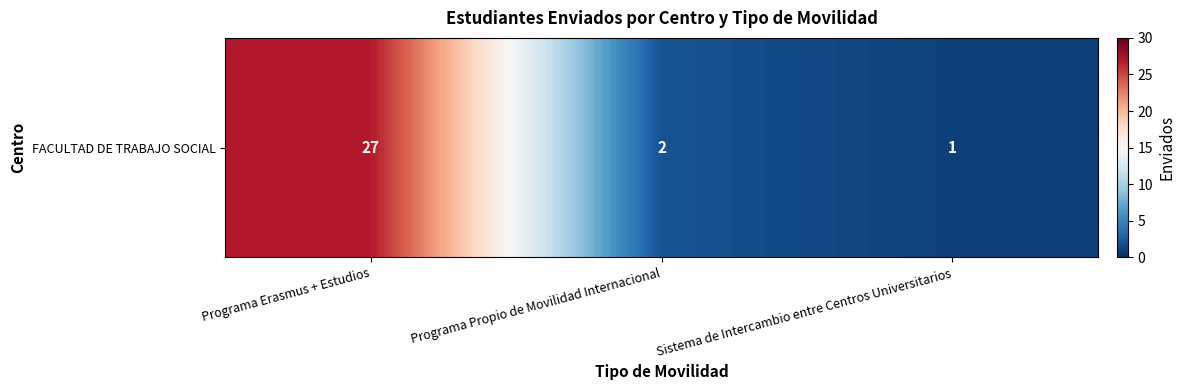

Reading left to right, what are all the values shown in this chart?

Programa Erasmus + Estudios=27	Programa Propio de Movilidad Internacional=2	Sistema de Intercambio entre Centros Universitarios=1